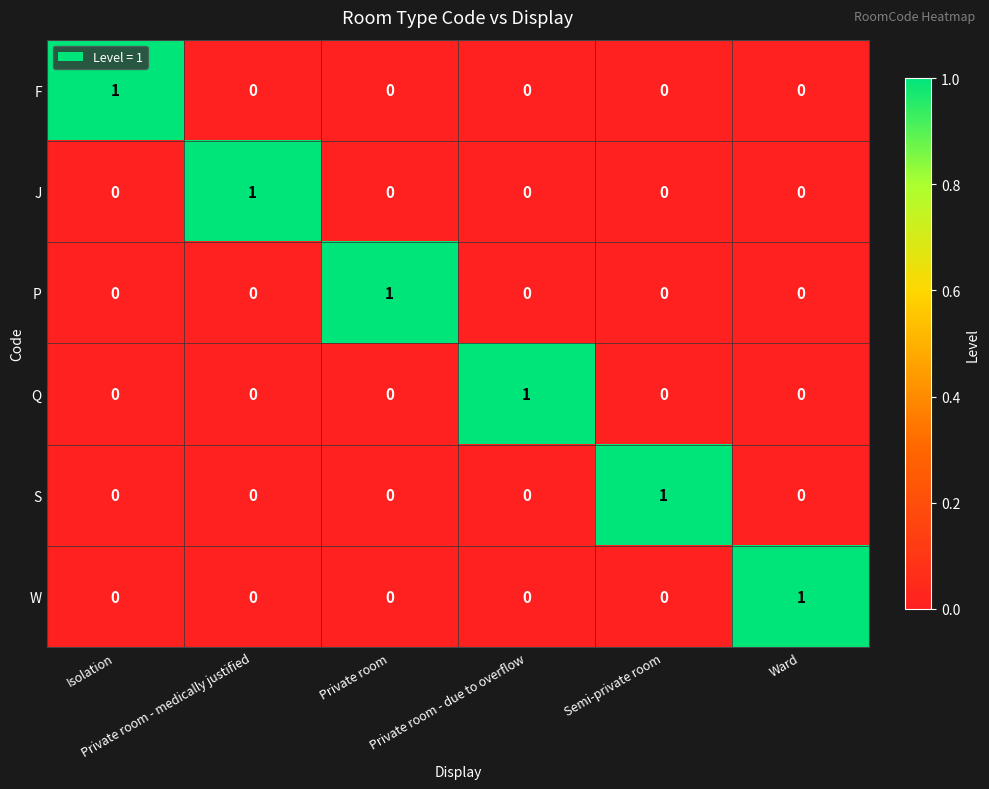

How many data points does each series have?

6